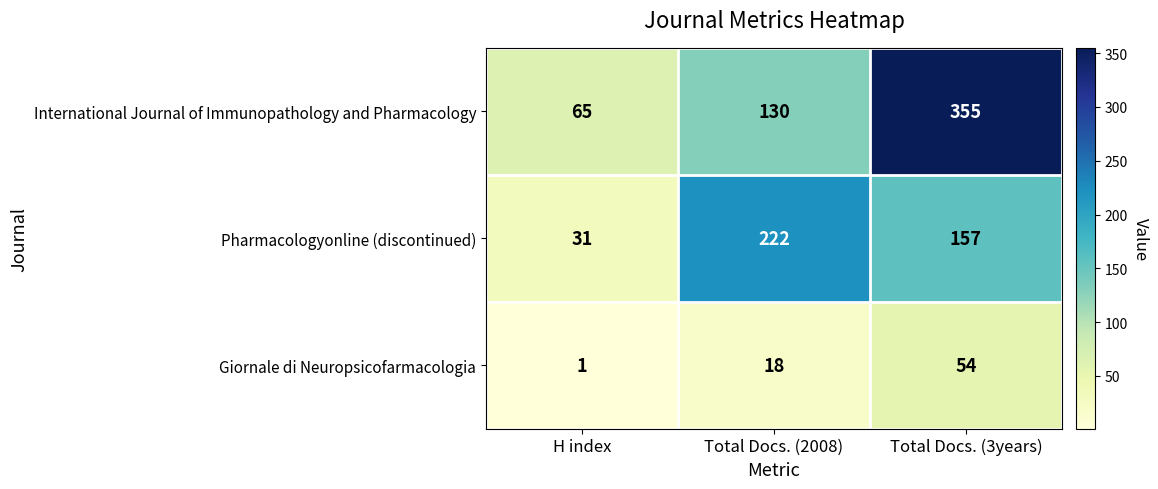

What is the sum of the Giornale di Neuropsicofarmacologia values at H index and Total Docs. (3years)?

55